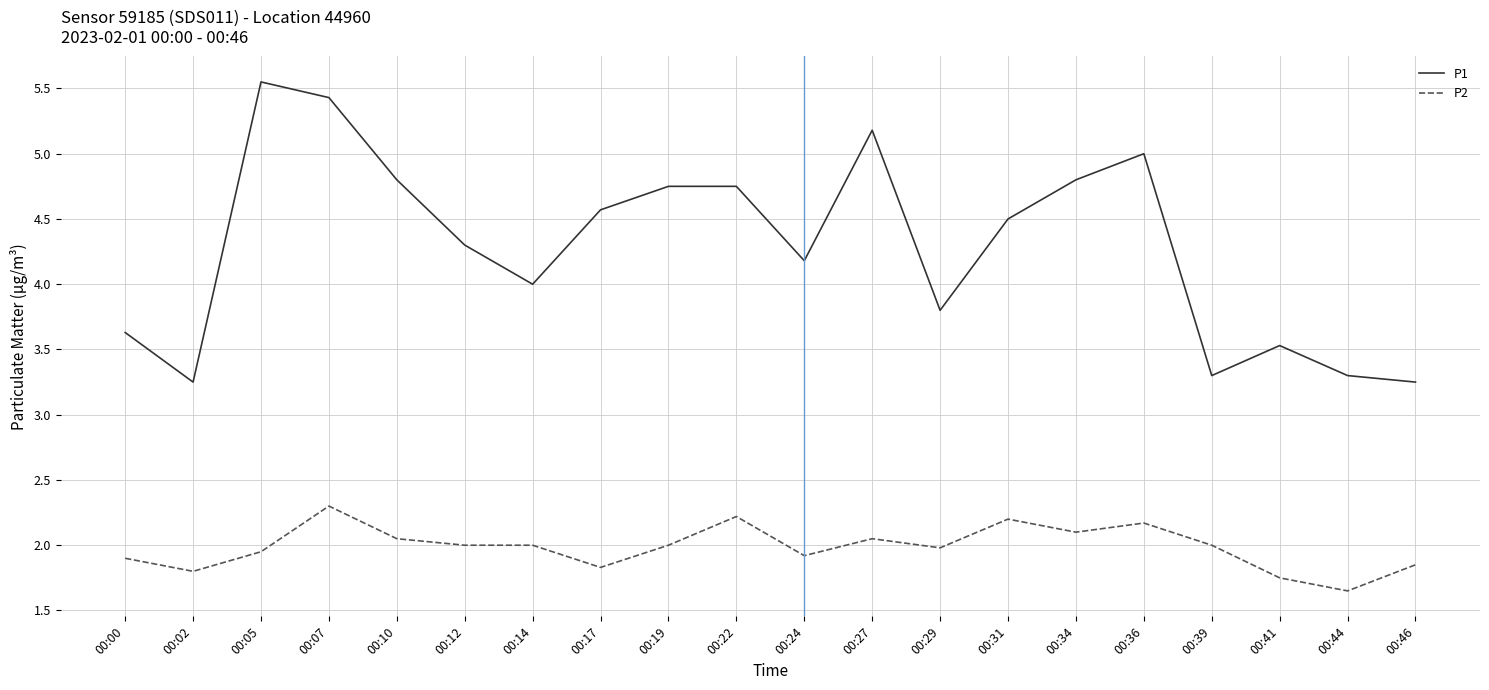

True or false: P1 and P2 cross at least once.

False